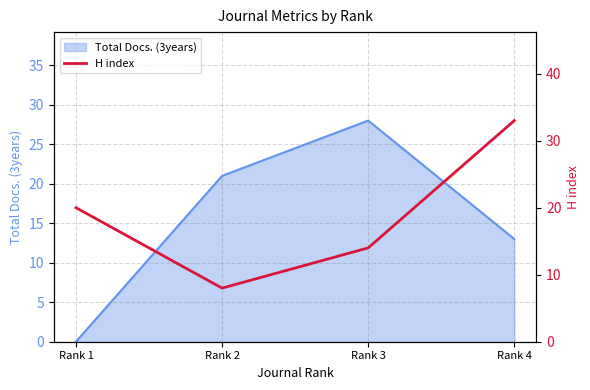

What is the highest value of the Total Docs. (3years) series?

28